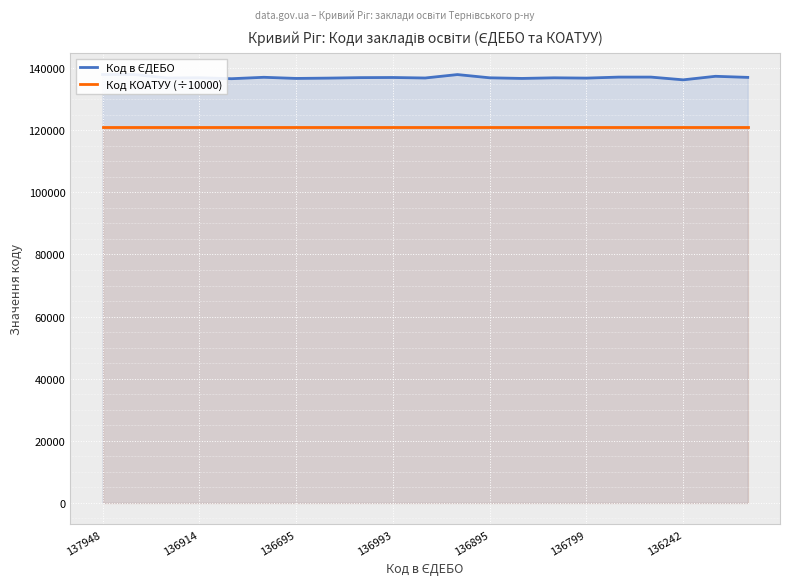

Between 17 and 137948, which is larger?

137948